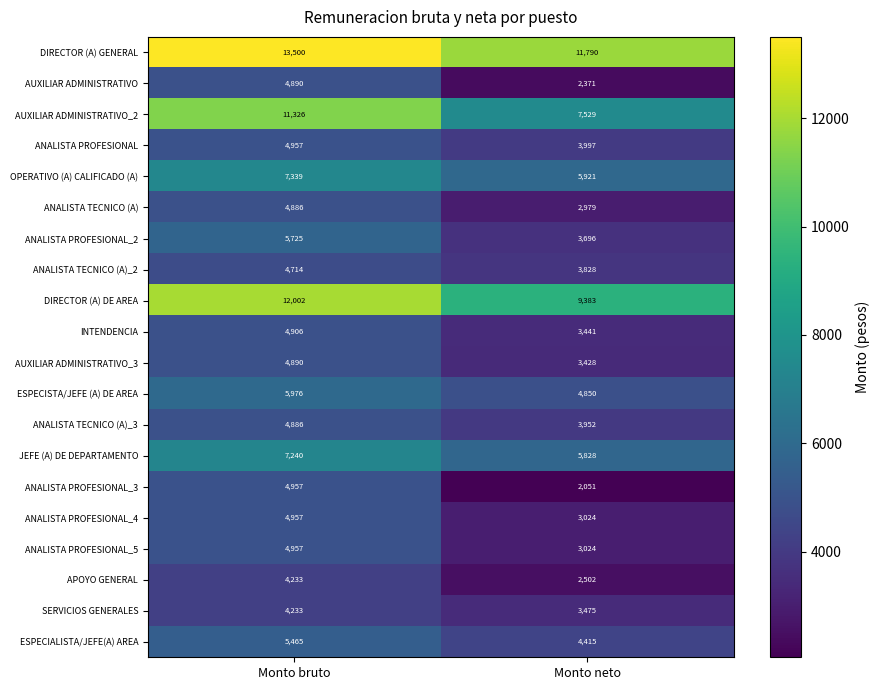

True or false: ESPECIALISTA/JEFE(A) AREA has a value of 5465 at Monto bruto.

True